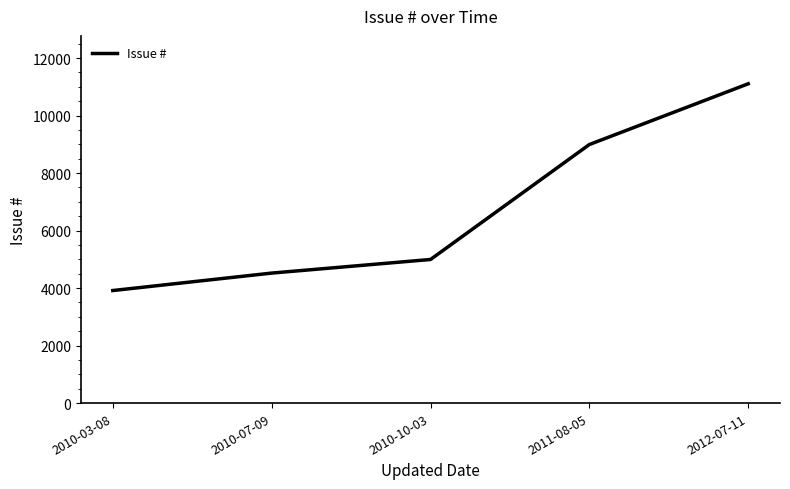

What is the change in value from 2010-07-09 to 2012-07-11?

+6583